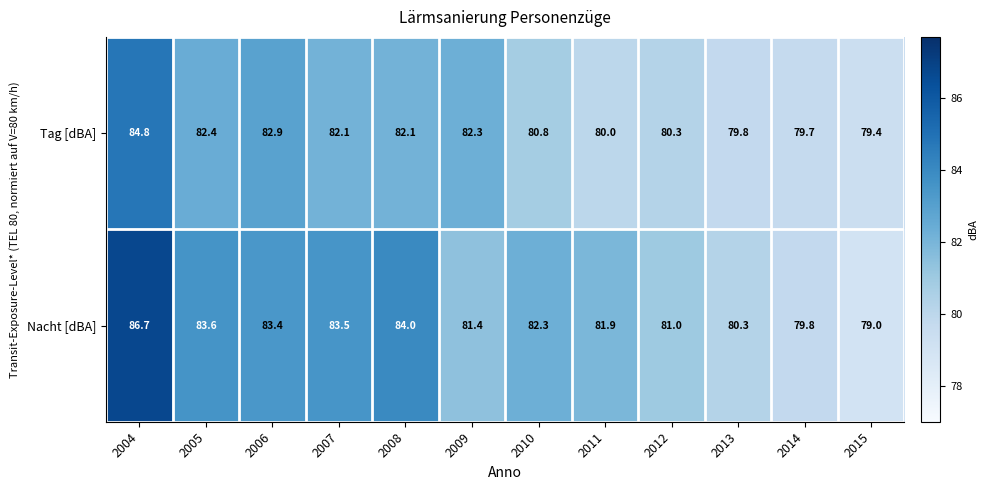

What is the sum of all Nacht [dBA] values?

986.9